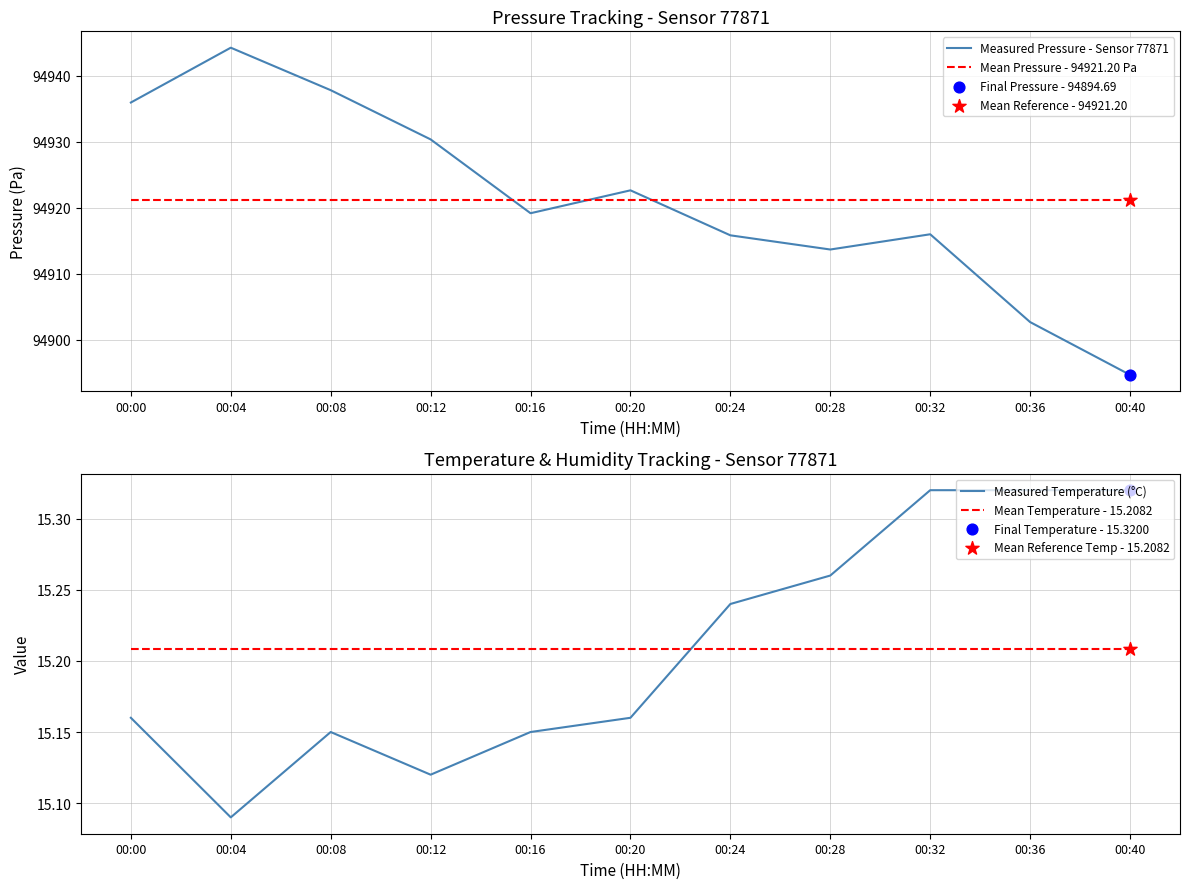

Which series has the largest total across all categories?

Measured Pressure - Sensor 77871